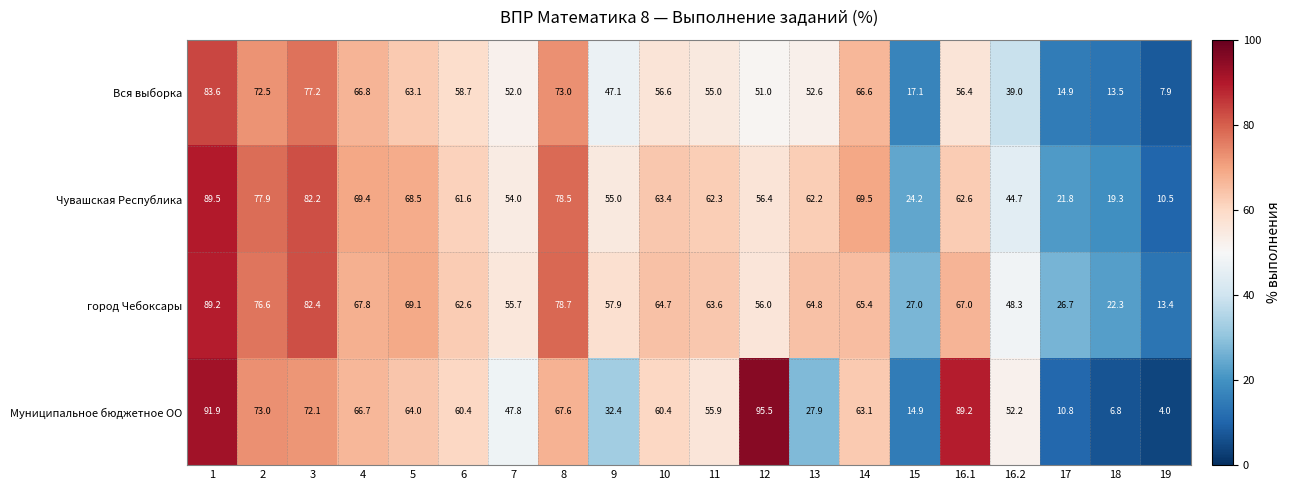

Between 13 and 15, which series saw the biggest shift?

Чувашская Республика